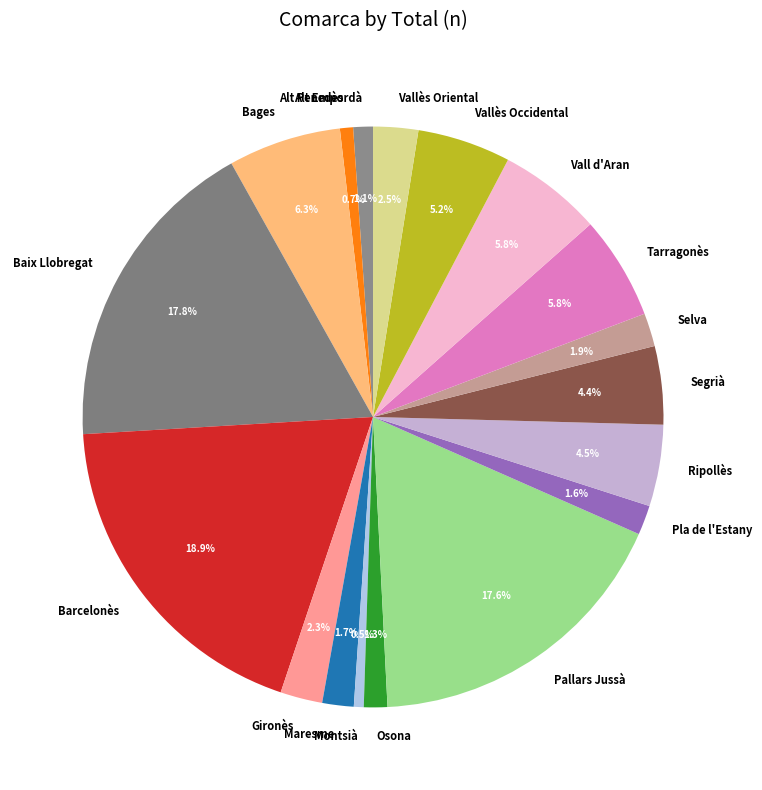

What percentage is the Bages slice, to the nearest percent?

6%